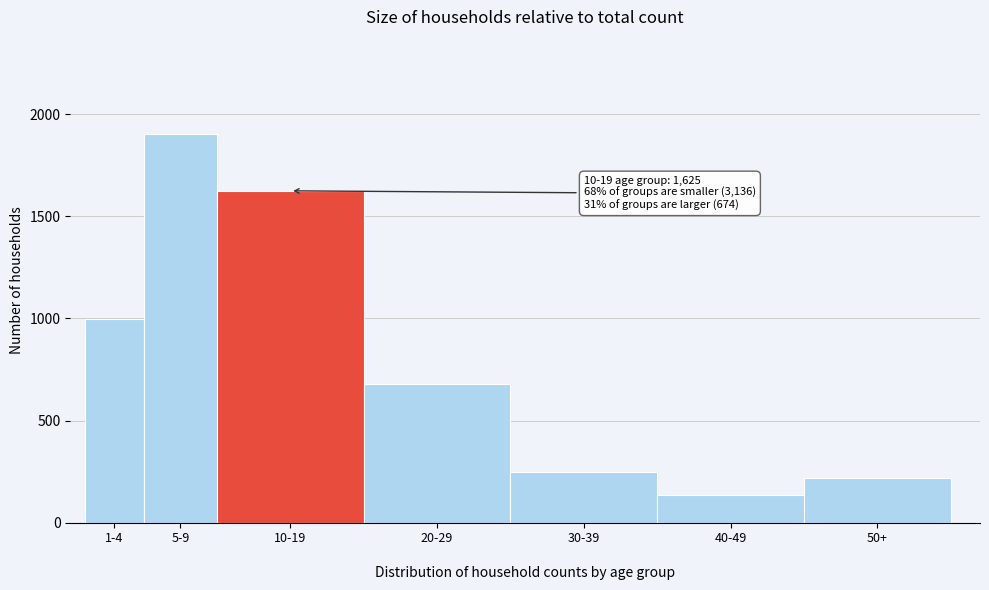

What is the difference between the maximum and minimum values?

1767